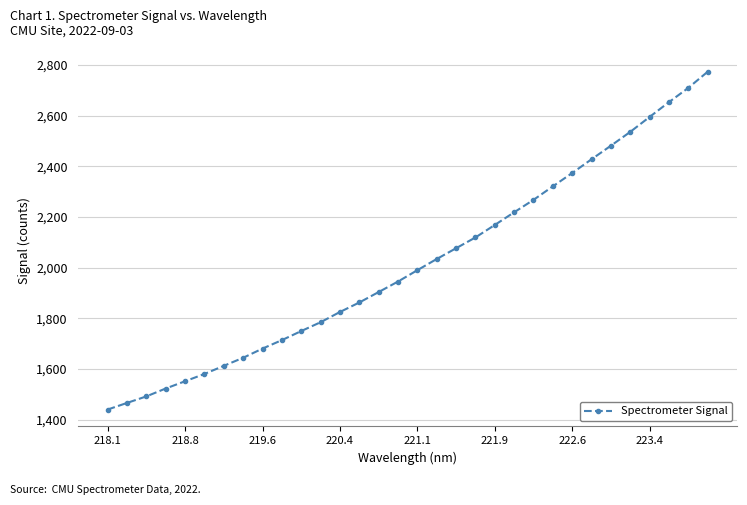

What is the smallest value displayed?

1440.0